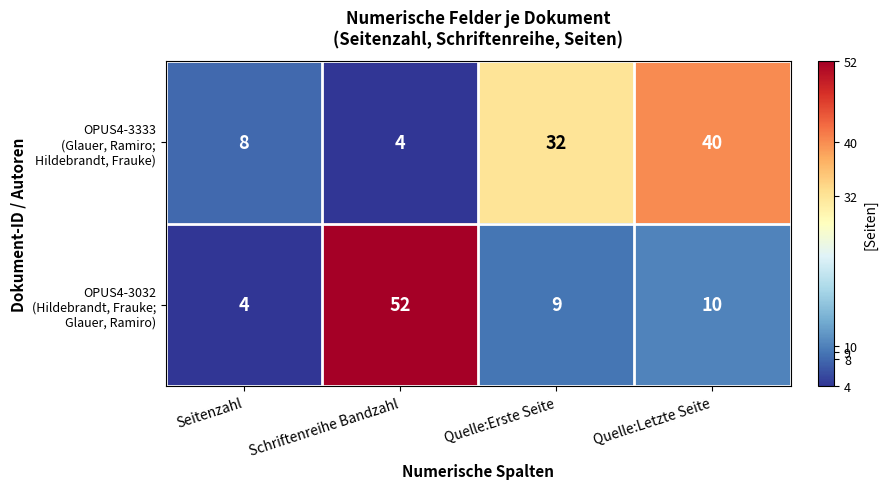

Which label corresponds to the largest value in the chart?

Schriftenreihe Bandzahl